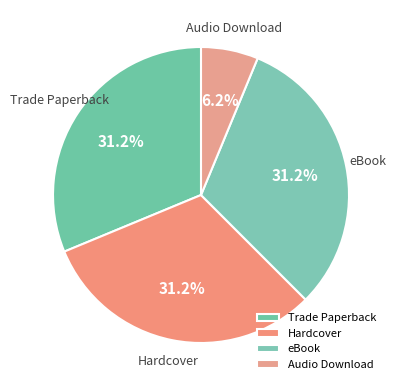

Is the sum of eBook and Hardcover greater than half?

Yes